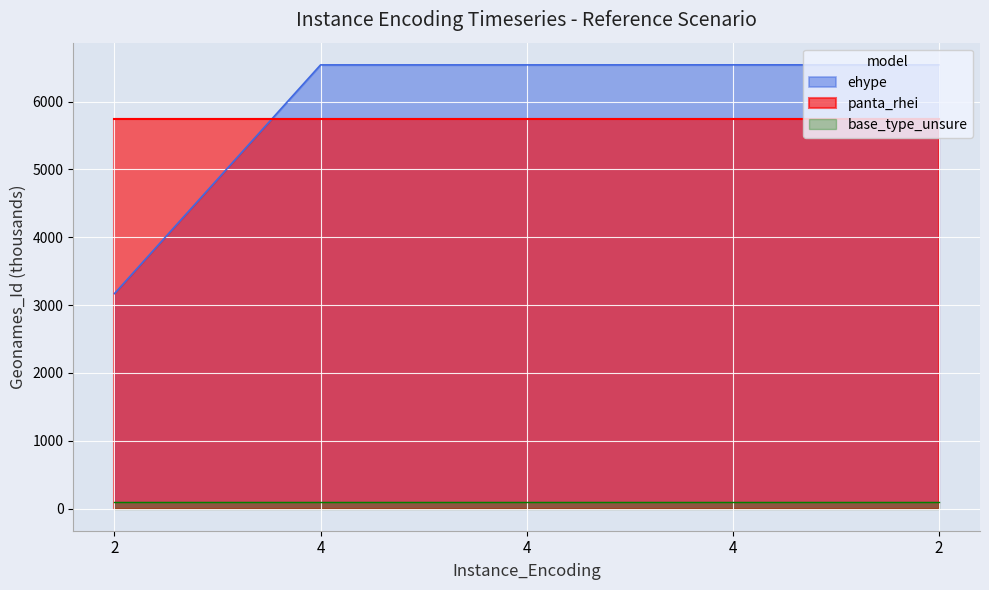

What is the difference between the values at 2 and 2?

3372.4